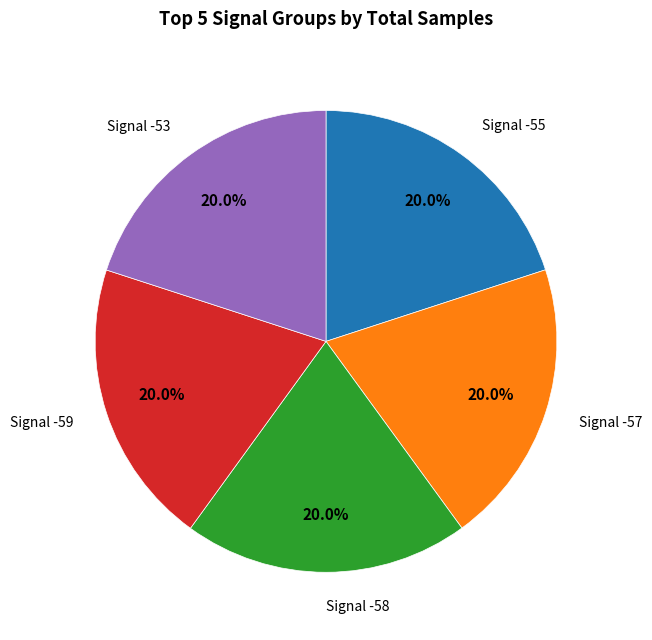

Is there any slice that represents more than half of the pie?

No